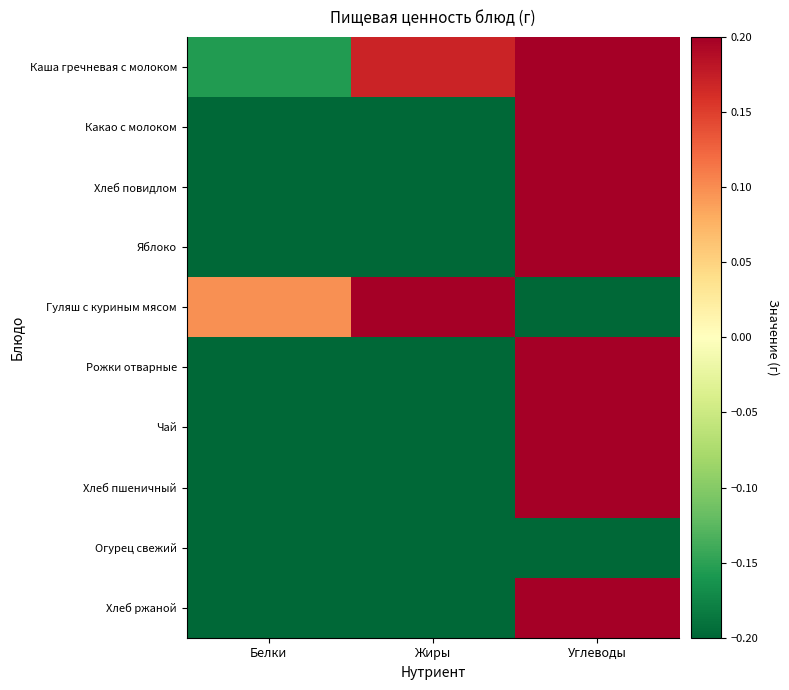

Rank the series by their maximum value, from highest to lowest.

Рожки отварные, Хлеб пшеничный, Каша гречневая с молоком, Хлеб ржаной, Гуляш с куриным мясом, Хлеб повидлом, Какао с молоком, Яблоко, Чай, Огурец свежий